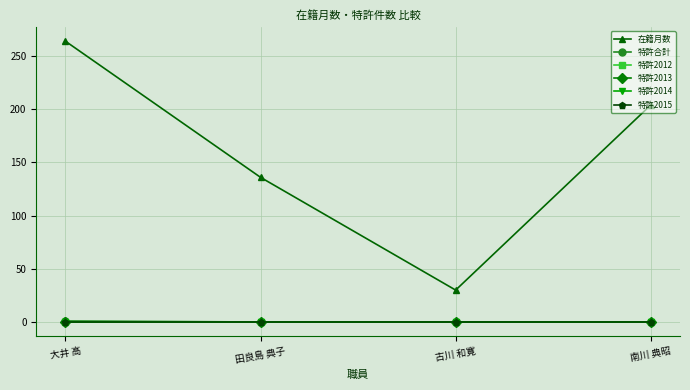

Does the chart have visible grid lines?

Yes